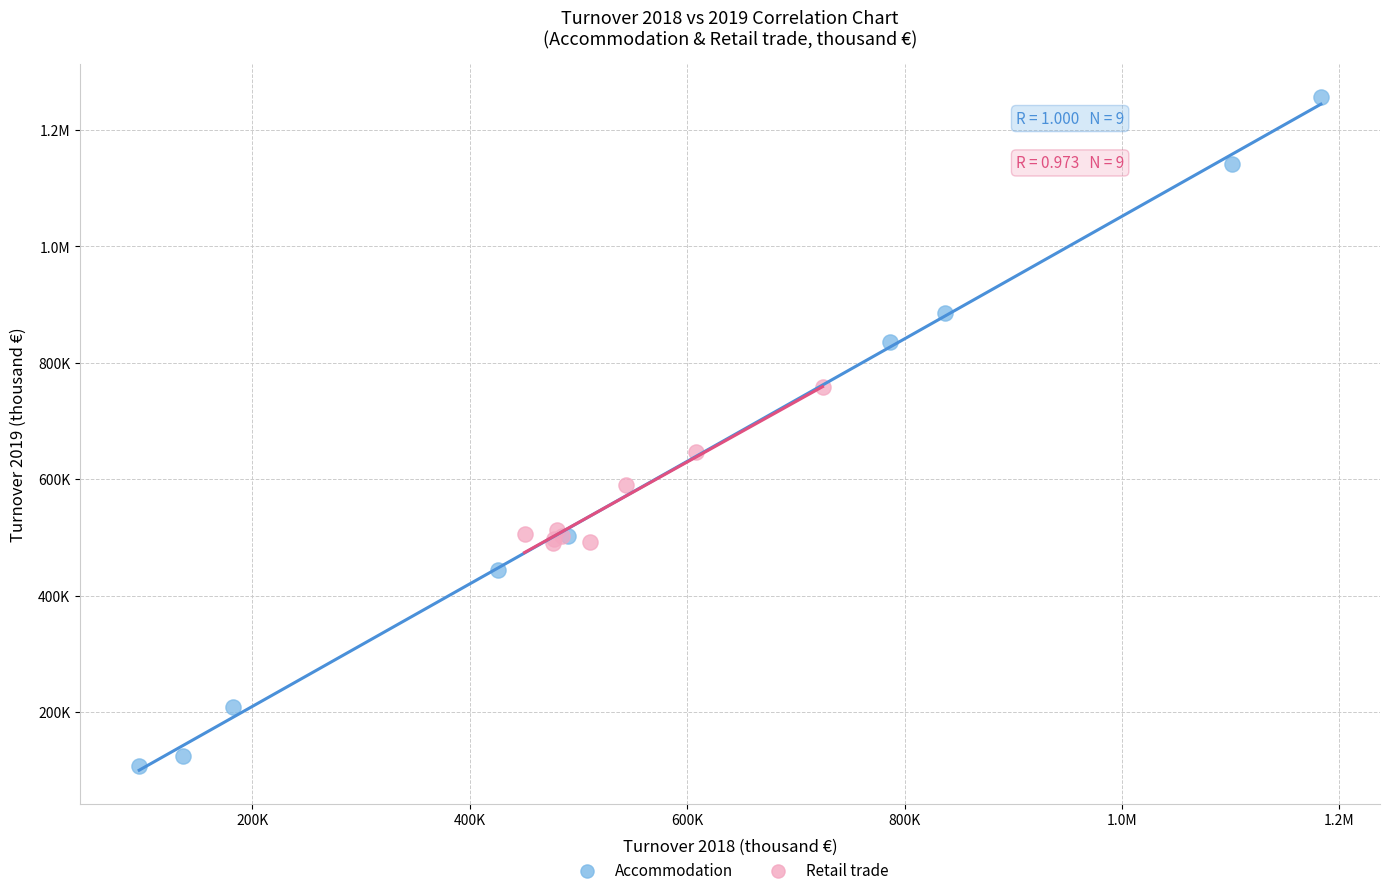

What are all the series names shown in the legend?

Accommodation, Retail trade